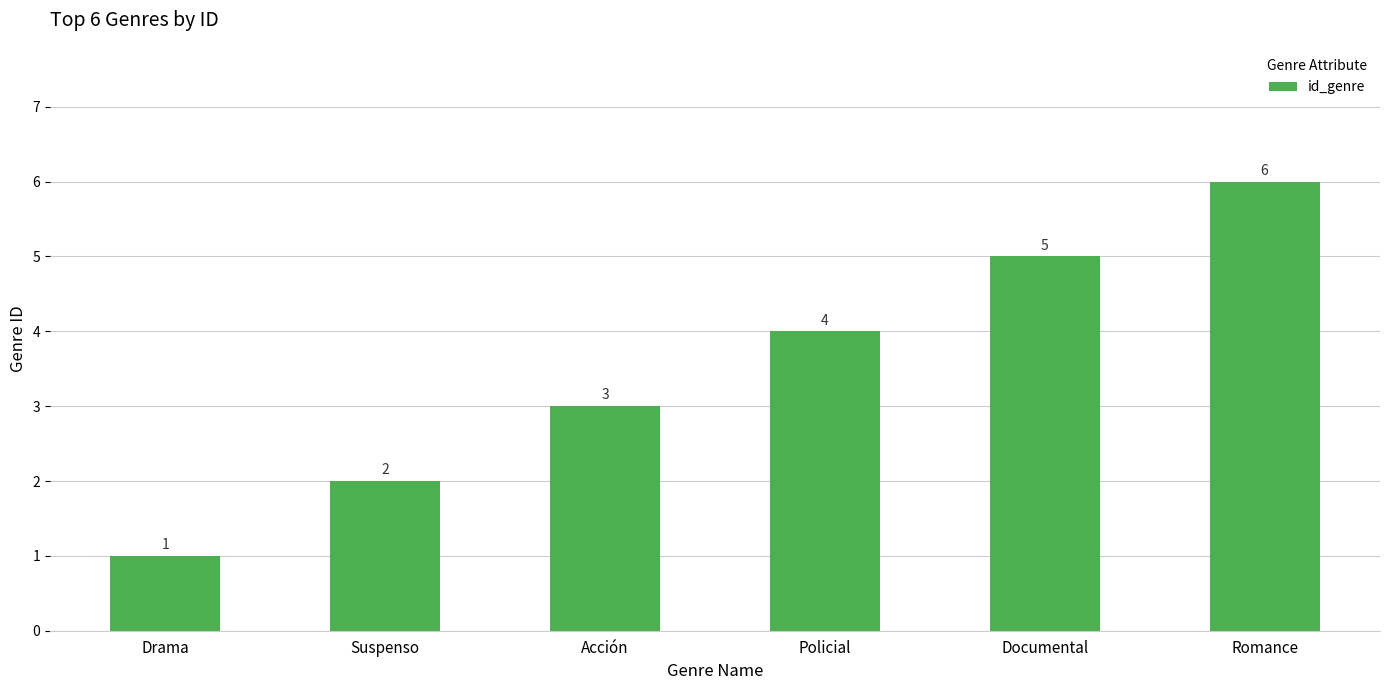

What is the value of the 4th bar from the left?

4